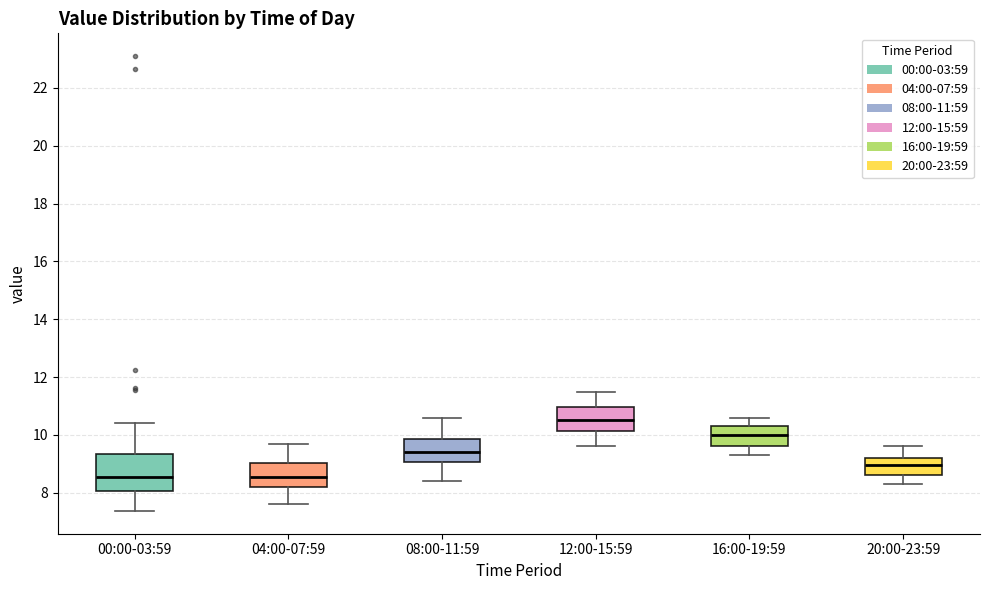

Reading left to right, read every box against the y-axis: the position of its median line, the range the box covers, and the ends of its whiskers. The values are not printed on the chart, so give them approximately, as read against the axis.

00:00-03:59: median 8.6, box 8.0 to 9.4, whiskers 7.4 to 10.4
04:00-07:59: median 8.6, box 8.2 to 9.0, whiskers 7.6 to 9.8
08:00-11:59: median 9.4, box 9.0 to 9.8, whiskers 8.4 to 10.6
12:00-15:59: median 10.6, box 10.2 to 11.0, whiskers 9.6 to 11.6
16:00-19:59: median 10.0, box 9.6 to 10.4, whiskers 9.4 to 10.6
20:00-23:59: median 9.0, box 8.6 to 9.2, whiskers 8.4 to 9.6